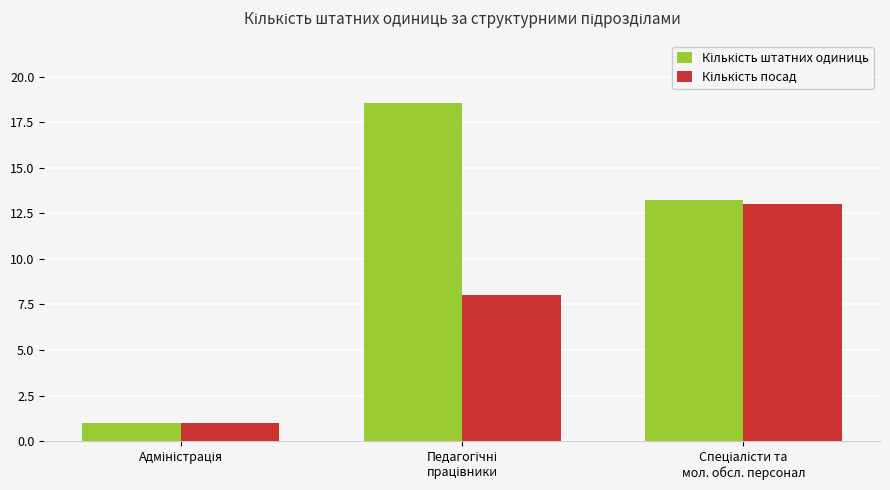

What is the smallest value displayed?

1.0